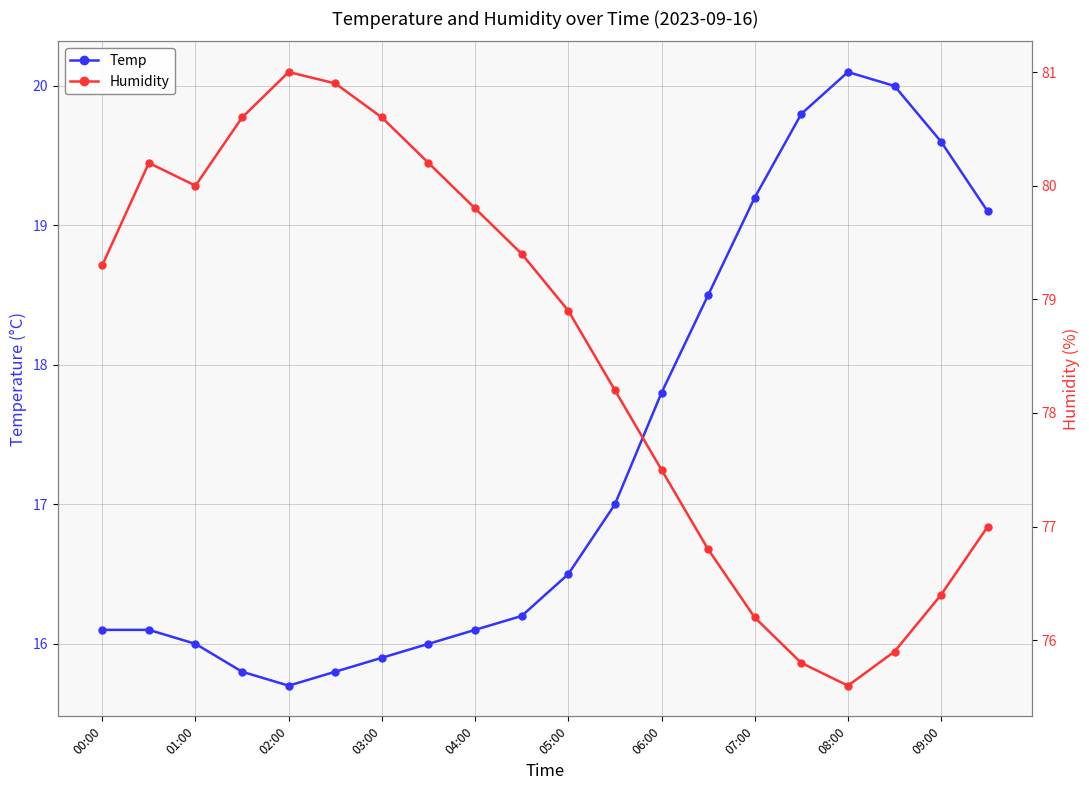

What is the lowest value of the Temp series?

15.7